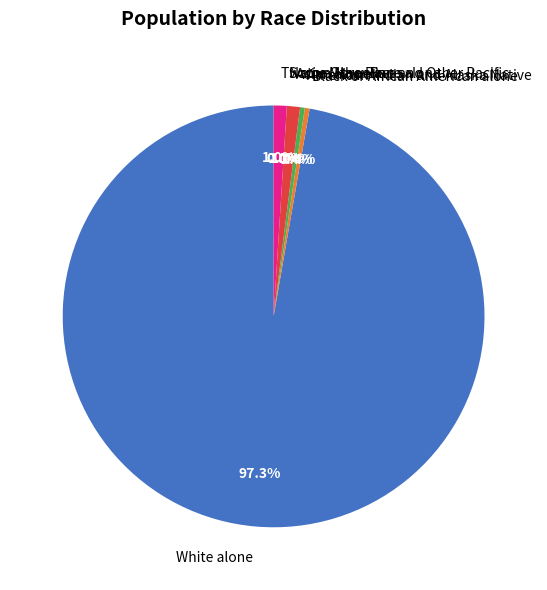

Approximately how many times larger is the value at Asian alone compared to Black or African American alone?

2.8